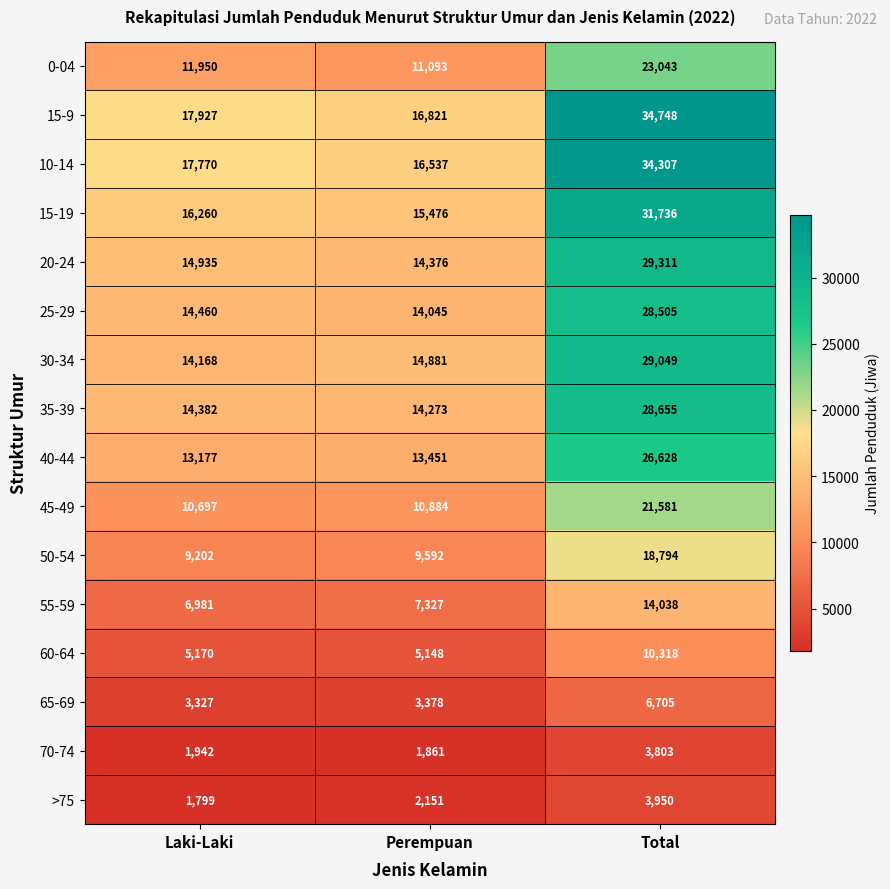

Which series has the largest total across all categories?

15-9